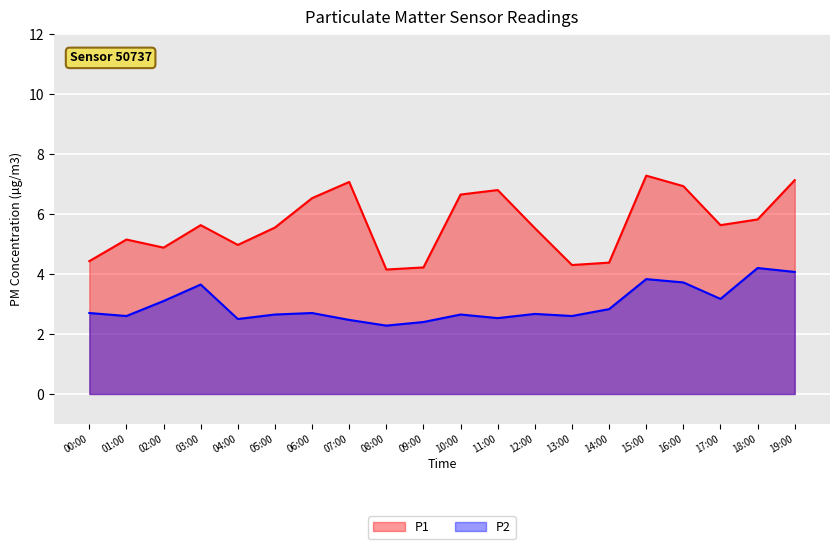

What is the maximum value for P1?

7.3